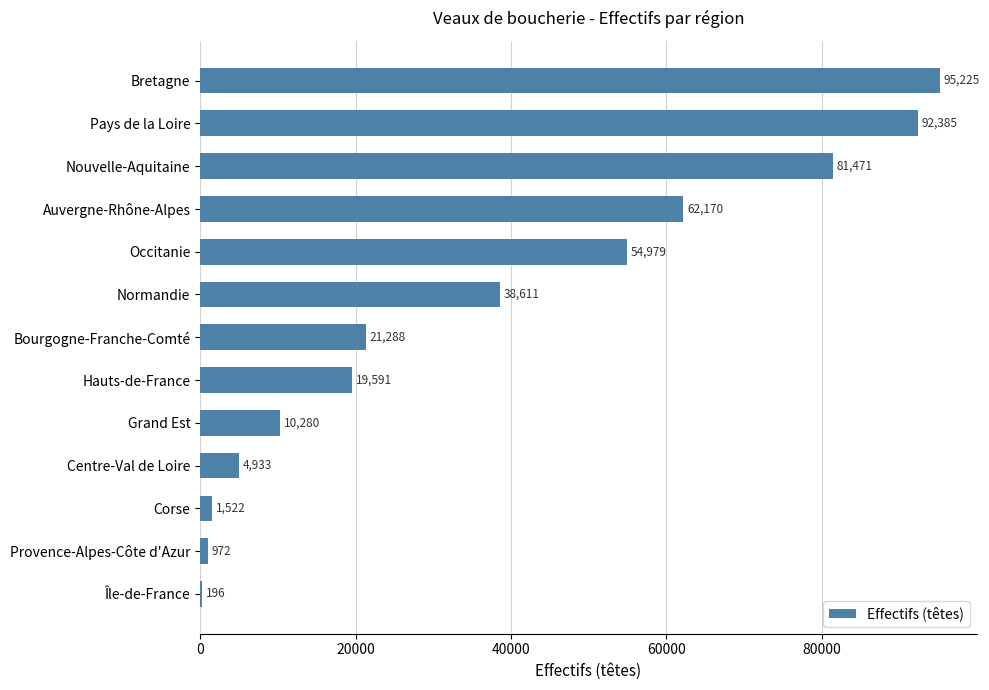

Reading top to bottom, extract all data points from this chart.

Bretagne=95225	Pays de la Loire=92385	Nouvelle-Aquitaine=81471	Auvergne-Rhône-Alpes=62170	Occitanie=54979	Normandie=38611	Bourgogne-Franche-Comté=21288	Hauts-de-France=19591	Grand Est=10280	Centre-Val de Loire=4933	Corse=1522	Provence-Alpes-Côte d'Azur=972	Île-de-France=196